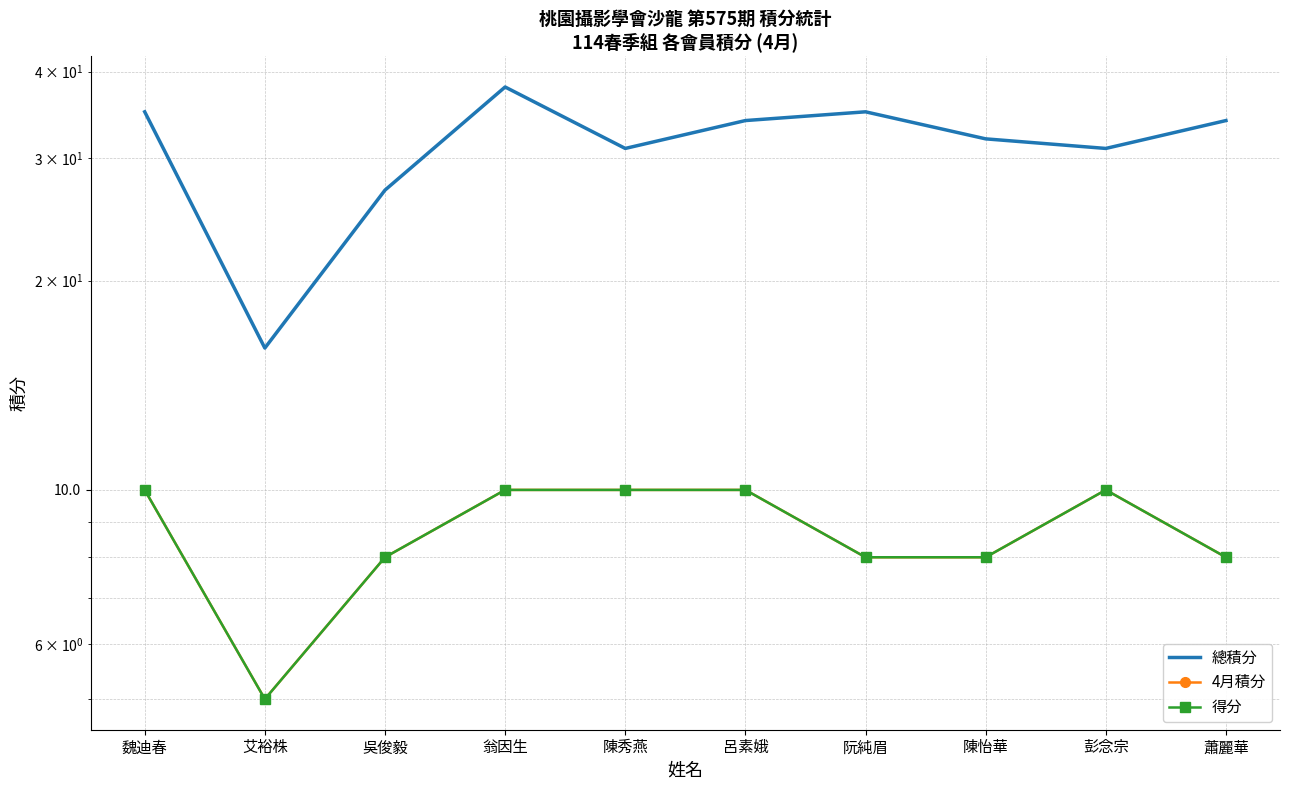

Between 陳怡華 and 彭念宗, which series saw the biggest shift?

4月積分